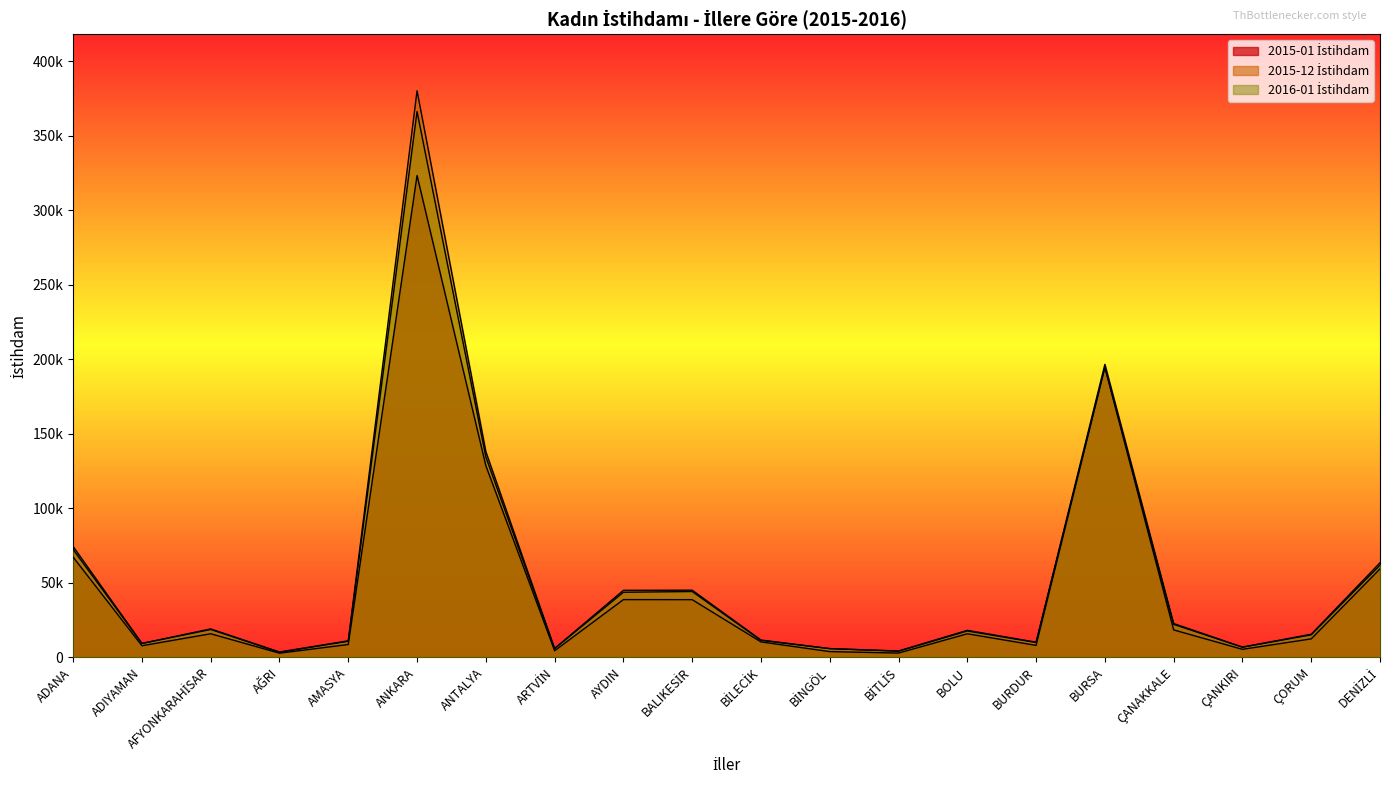

What is the average value of the 2015-12 İstihdam series?

54199